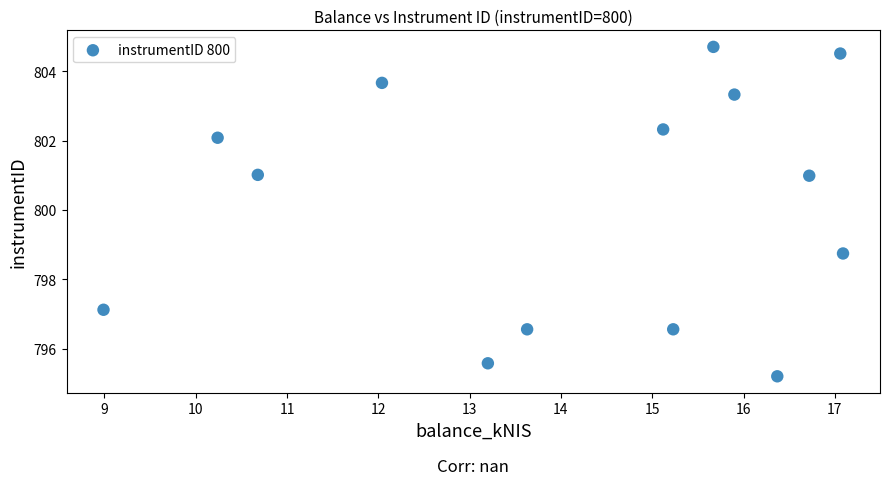

What is the range of X values (max minus min)?

8.1